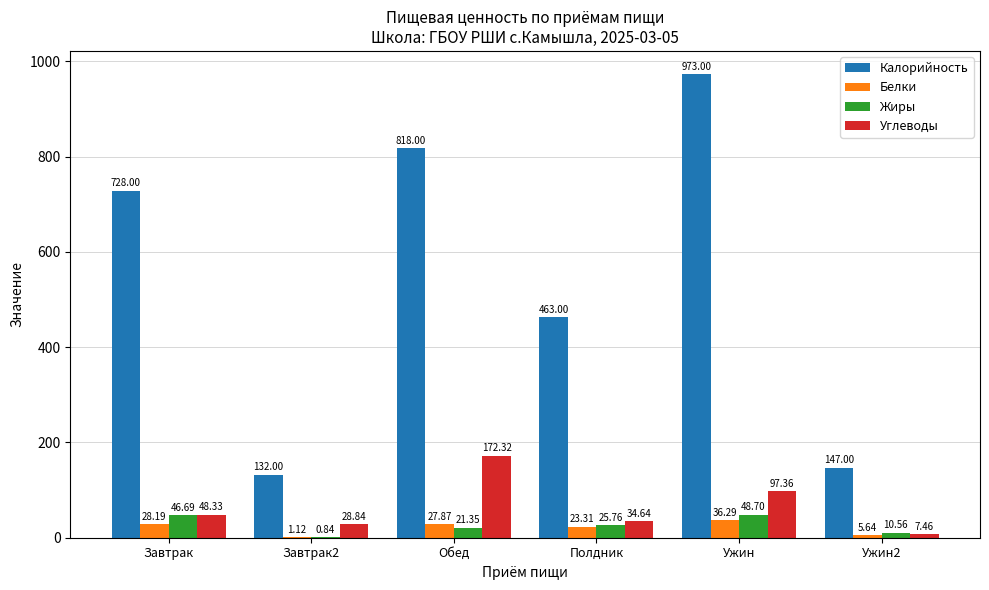

Which series has the largest total across all categories?

Калорийность